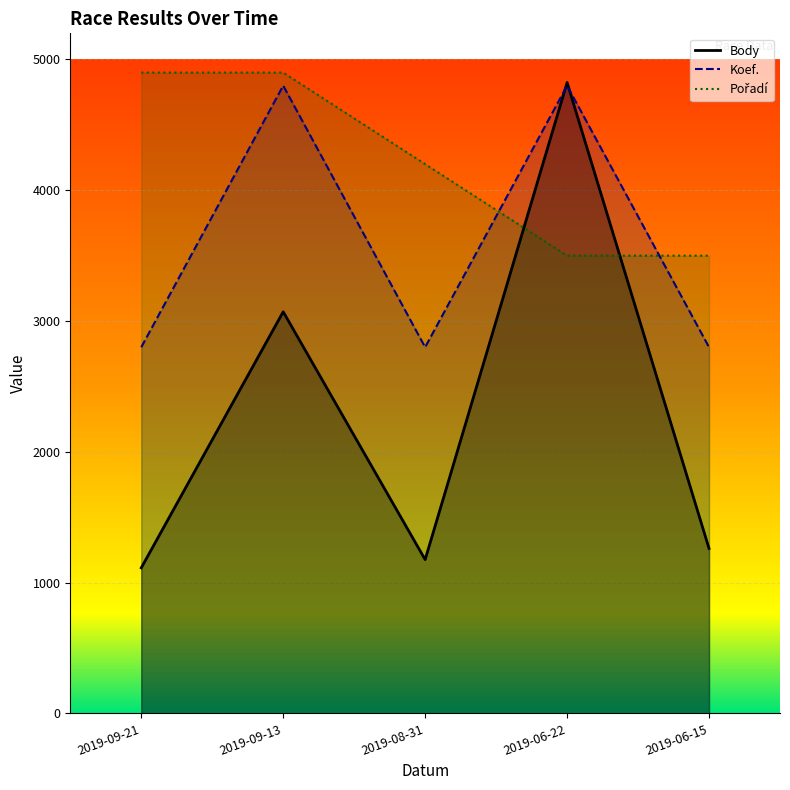

Which series has the largest total across all categories?

Pořadí